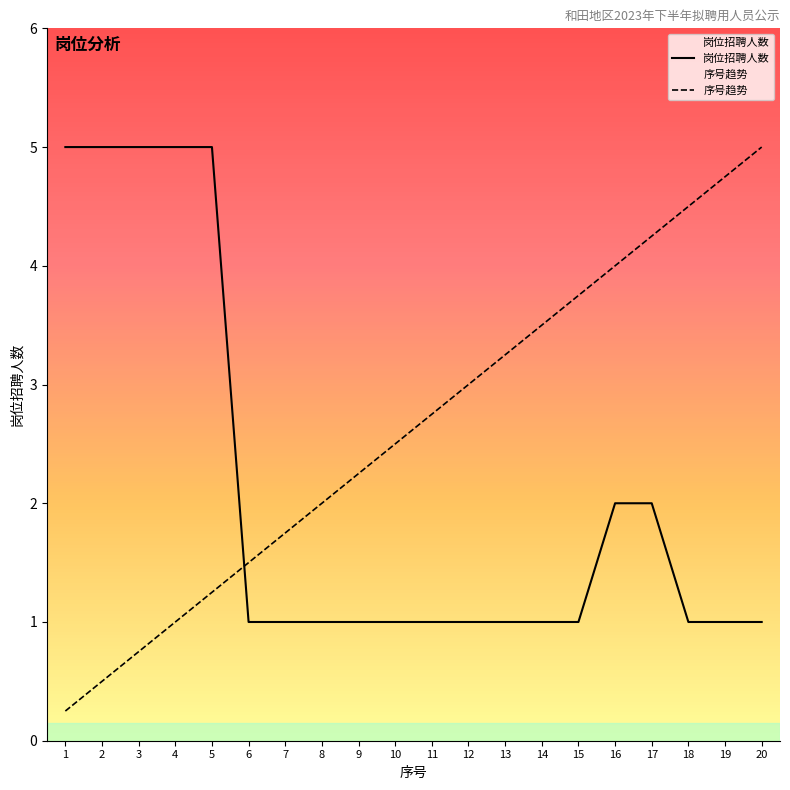

The value of 岗位招聘人数 at 17 is 2.0. True or false?

True